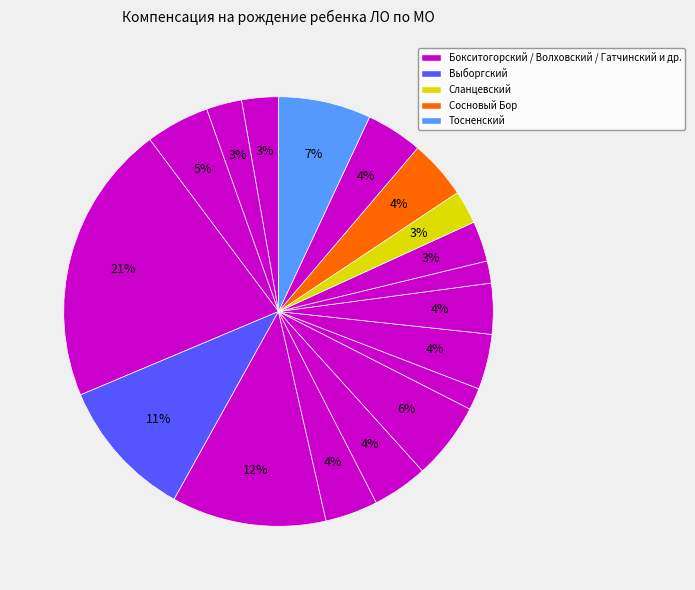

Count the number of slices in the pie.

18